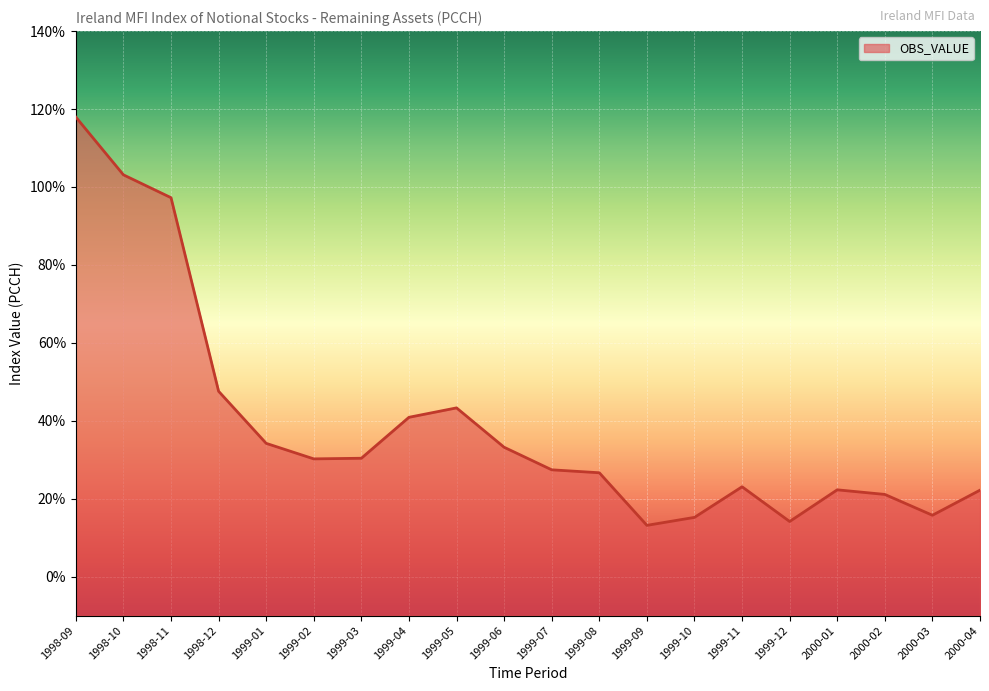

Rank the categories by value from highest to lowest.

1998-09, 1998-10, 1998-11, 1998-12, 1999-05, 1999-04, 1999-01, 1999-06, 1999-03, 1999-02, 1999-07, 1999-08, 1999-11, 2000-01, 2000-04, 2000-02, 2000-03, 1999-10, 1999-12, 1999-09